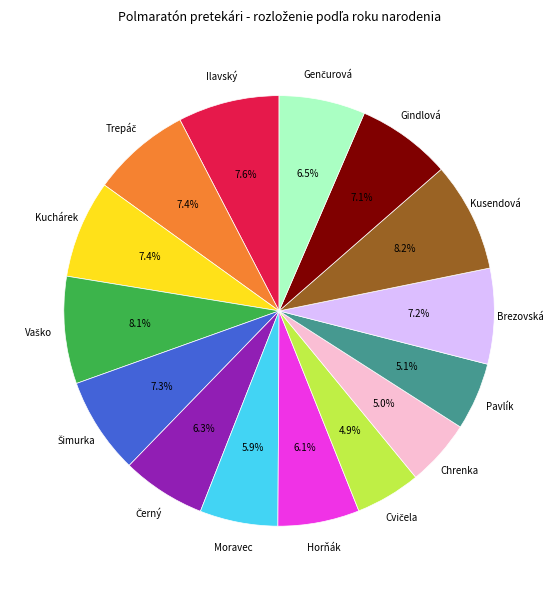

Is there any slice that represents more than half of the pie?

No